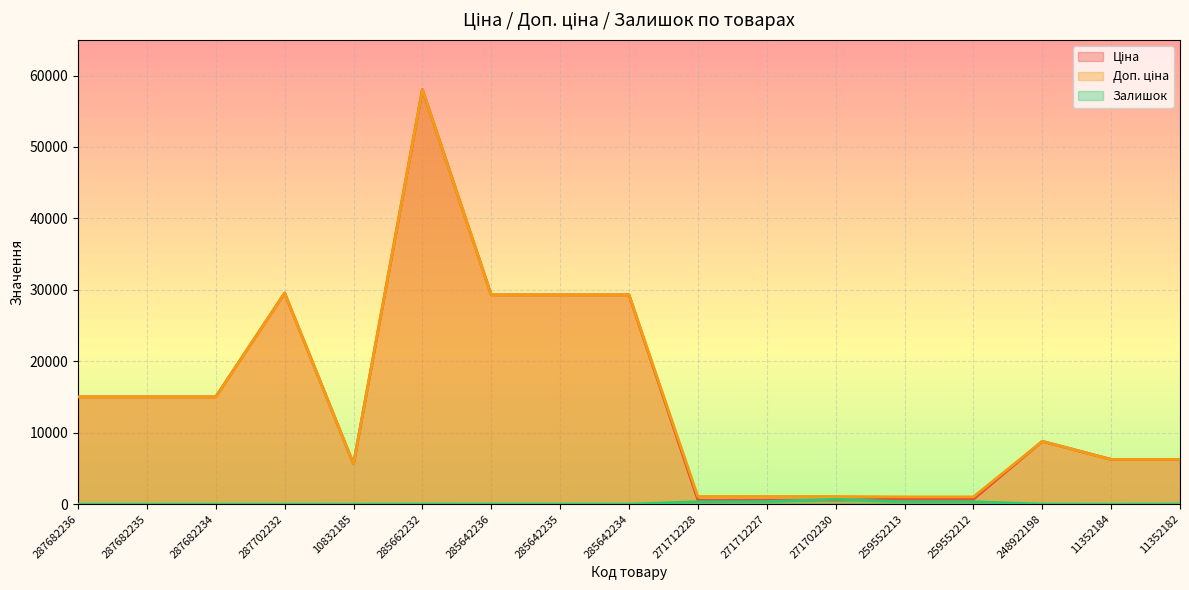

How many times do Залишок and Ціна cross each other?

2